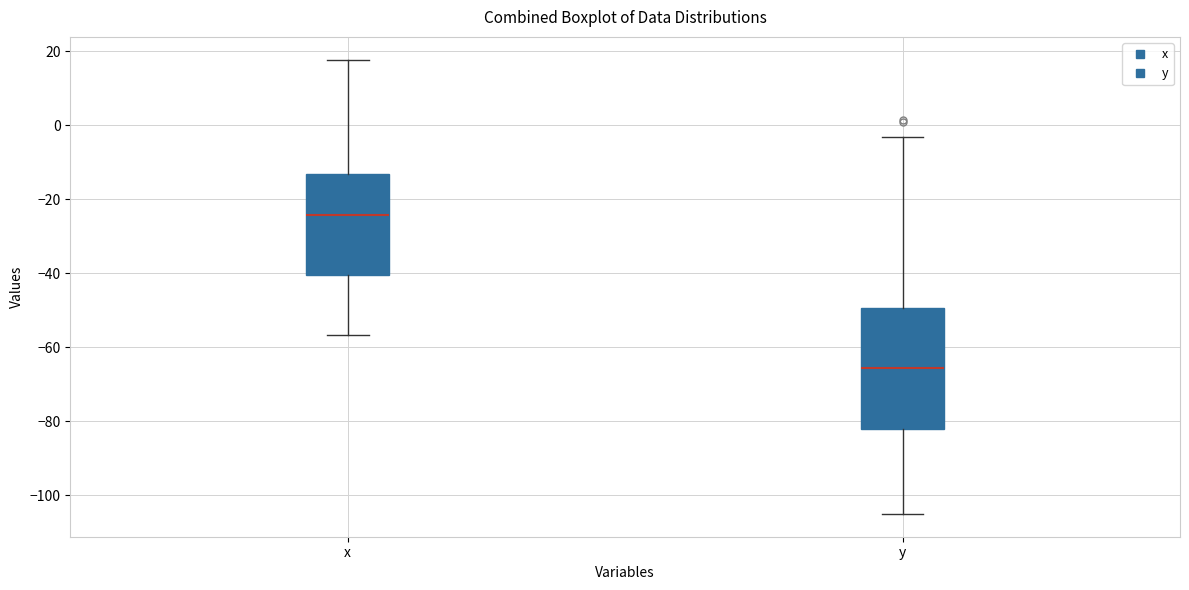

Reading left to right, transcribe this box plot: for each box, give where its median line is, the range the box spans, and where its two whiskers end, as read against the y-axis. The values are not printed on the chart, so give them approximately, as read against the axis.

x: median -24, box -40 to -14, whiskers -56 to 18
y: median -66, box -82 to -50, whiskers -106 to -4